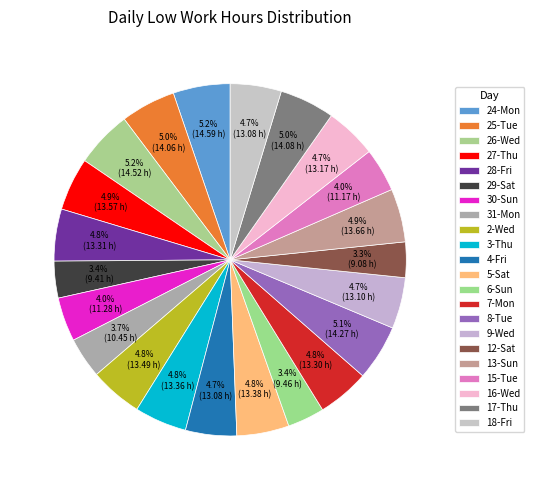

What percentage is the 17-Thu slice, to the nearest percent?

5%